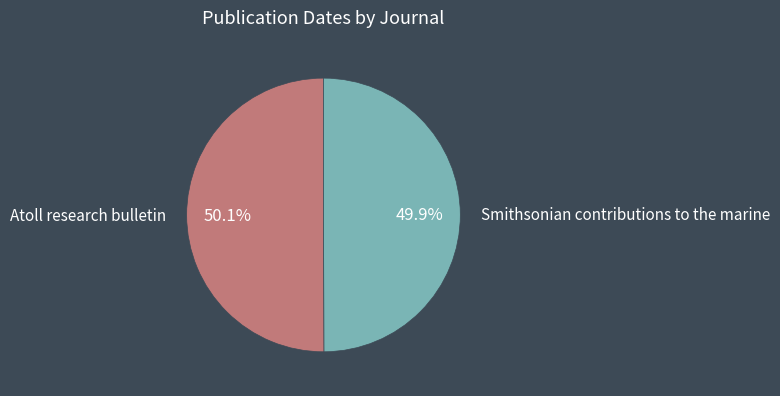

Is it true that Smithsonian contributions to the marine is 63% of the pie?

False